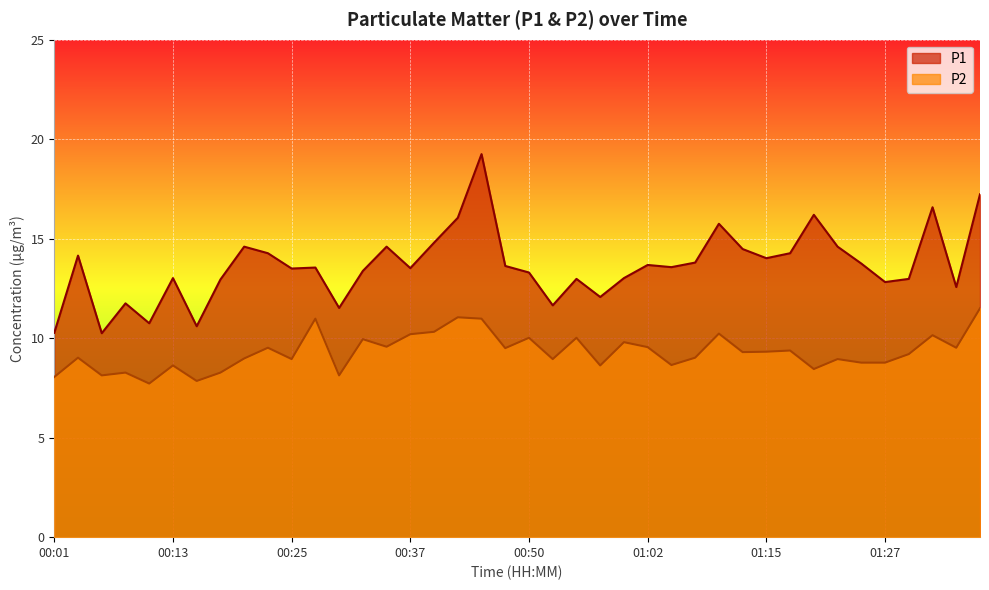

Is the value of P1 at 00:11 greater than the value of P2 at 00:37?

Yes